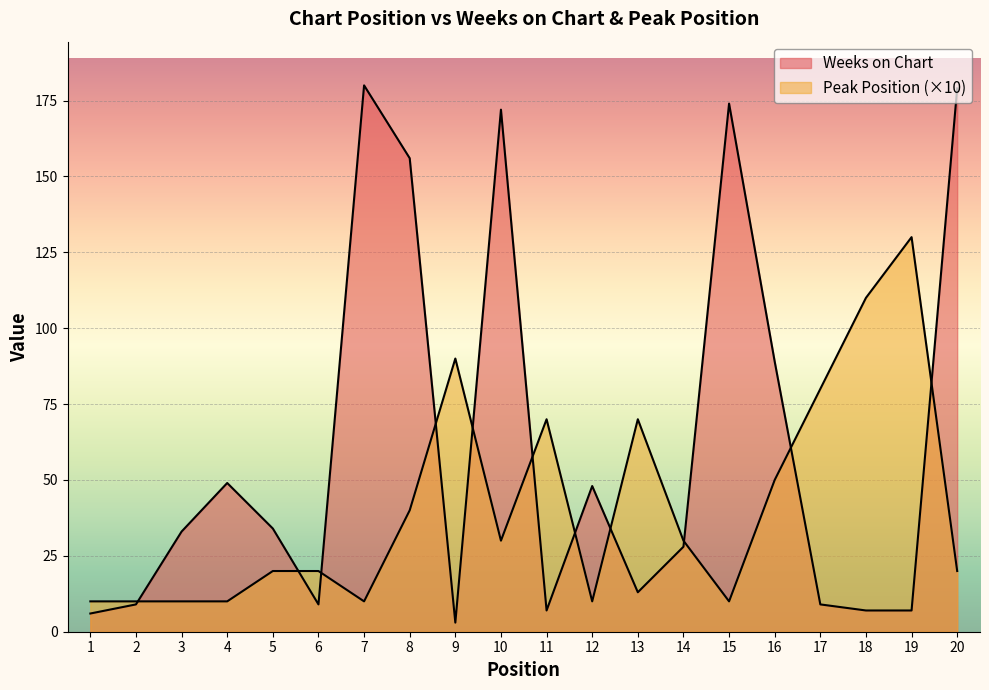

Reading left to right, transcribe all the data shown in this chart.

Weeks on Chart: 6	9	33	49	34	9	180	156	3	172	7	48	13	28	174	89	9	7	7	179
Peak Position: 10	10	10	10	20	20	10	40	90	30	70	10	70	30	10	50	80	110	130	20